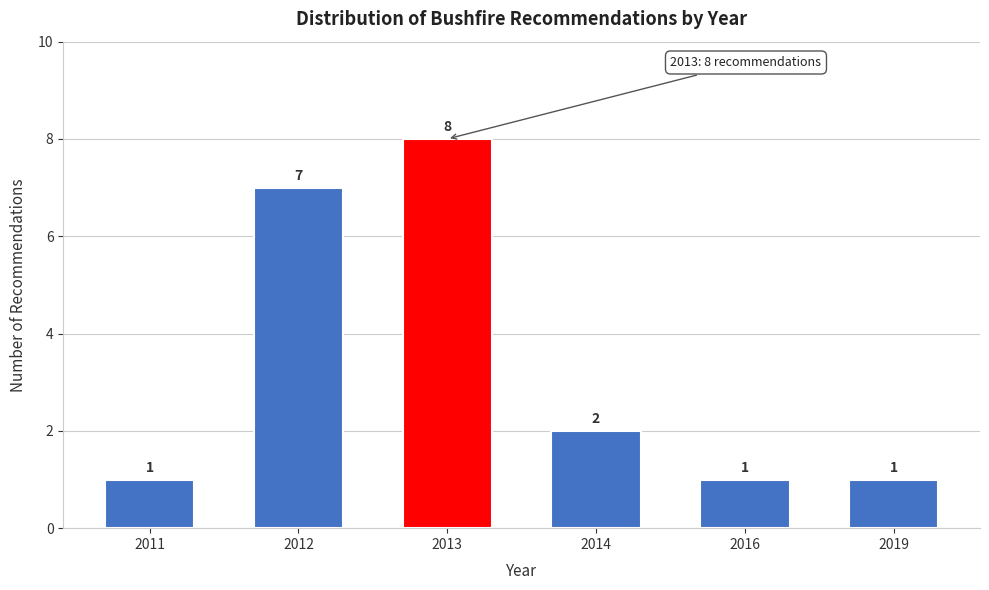

Reading left to right, transcribe all the data shown in this chart.

2011=1	2012=7	2013=8	2014=2	2016=1	2019=1